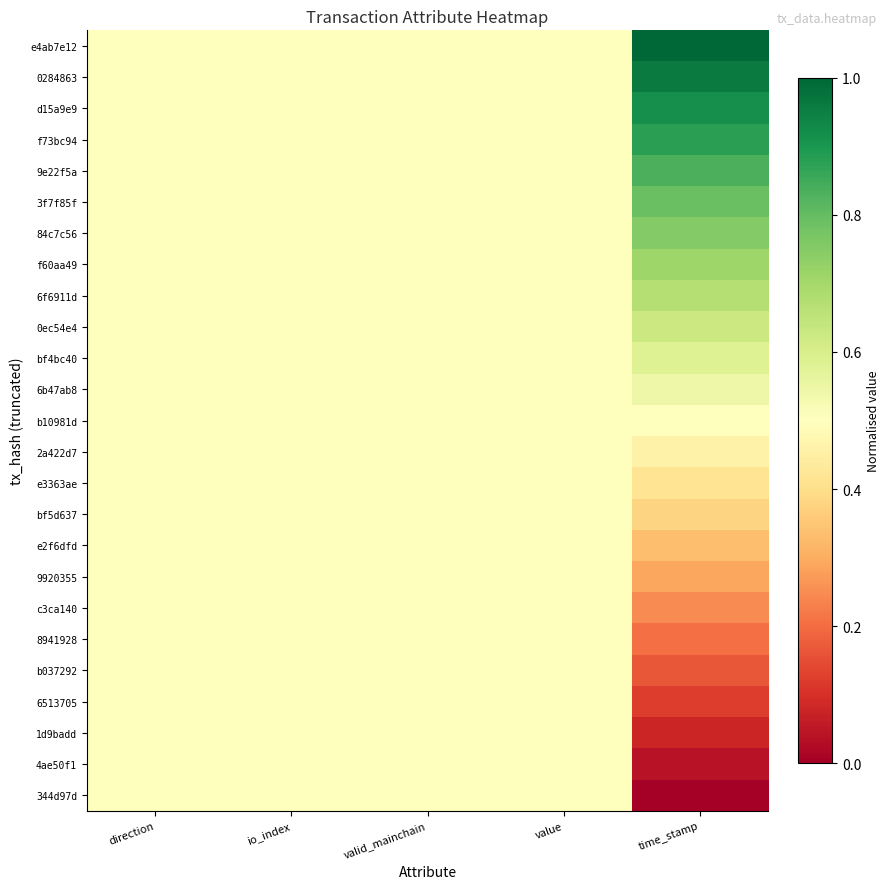

Reading right to left, extract all data points from this chart.

e4ab7e12: time_stamp=1.0	value=0.5	valid_mainchain=0.5	io_index=0.5	direction=0.5
0284863: time_stamp=1.0	value=0.5	valid_mainchain=0.5	io_index=0.5	direction=0.5
d15a9e9: time_stamp=0.9	value=0.5	valid_mainchain=0.5	io_index=0.5	direction=0.5
f73bc94: time_stamp=0.9	value=0.5	valid_mainchain=0.5	io_index=0.5	direction=0.5
9e22f5a: time_stamp=0.8	value=0.5	valid_mainchain=0.5	io_index=0.5	direction=0.5
3f7f85f: time_stamp=0.8	value=0.5	valid_mainchain=0.5	io_index=0.5	direction=0.5
84c7c56: time_stamp=0.8	value=0.5	valid_mainchain=0.5	io_index=0.5	direction=0.5
f60aa49: time_stamp=0.7	value=0.5	valid_mainchain=0.5	io_index=0.5	direction=0.5
6f6911d: time_stamp=0.7	value=0.5	valid_mainchain=0.5	io_index=0.5	direction=0.5
0ec54e4: time_stamp=0.6	value=0.5	valid_mainchain=0.5	io_index=0.5	direction=0.5
bf4bc40: time_stamp=0.6	value=0.5	valid_mainchain=0.5	io_index=0.5	direction=0.5
6b47ab8: time_stamp=0.5	value=0.5	valid_mainchain=0.5	io_index=0.5	direction=0.5
b10981d: time_stamp=0.5	value=0.5	valid_mainchain=0.5	io_index=0.5	direction=0.5
2a422d7: time_stamp=0.5	value=0.5	valid_mainchain=0.5	io_index=0.5	direction=0.5
e3363ae: time_stamp=0.4	value=0.5	valid_mainchain=0.5	io_index=0.5	direction=0.5
bf5d637: time_stamp=0.4	value=0.5	valid_mainchain=0.5	io_index=0.5	direction=0.5
e2f6dfd: time_stamp=0.3	value=0.5	valid_mainchain=0.5	io_index=0.5	direction=0.5
9920355: time_stamp=0.3	value=0.5	valid_mainchain=0.5	io_index=0.5	direction=0.5
c3ca140: time_stamp=0.2	value=0.5	valid_mainchain=0.5	io_index=0.5	direction=0.5
8941928: time_stamp=0.2	value=0.5	valid_mainchain=0.5	io_index=0.5	direction=0.5
b037292: time_stamp=0.2	value=0.5	valid_mainchain=0.5	io_index=0.5	direction=0.5
6513705: time_stamp=0.1	value=0.5	valid_mainchain=0.5	io_index=0.5	direction=0.5
1d9badd: time_stamp=0.1	value=0.5	valid_mainchain=0.5	io_index=0.5	direction=0.5
4ae50f1: time_stamp=0.0	value=0.5	valid_mainchain=0.5	io_index=0.5	direction=0.5
344d97d: time_stamp=0.0	value=0.5	valid_mainchain=0.5	io_index=0.5	direction=0.5